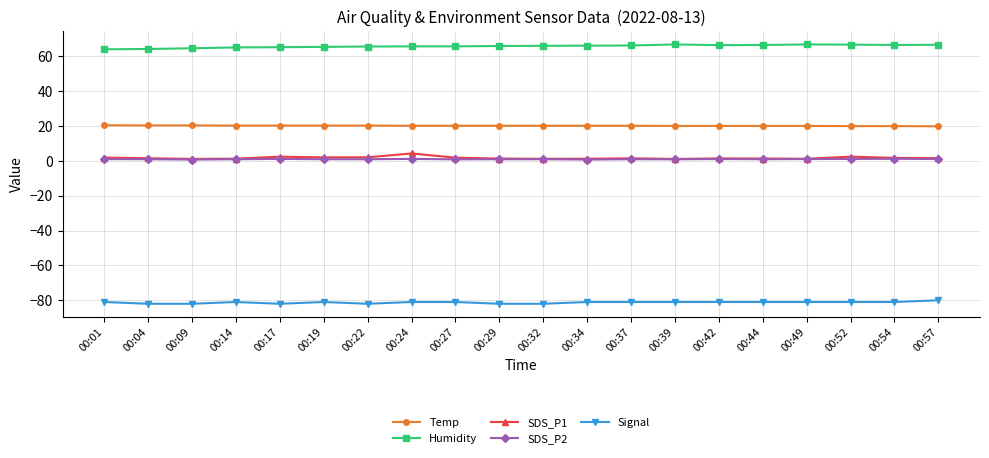

How many distinct data groups are displayed?

5